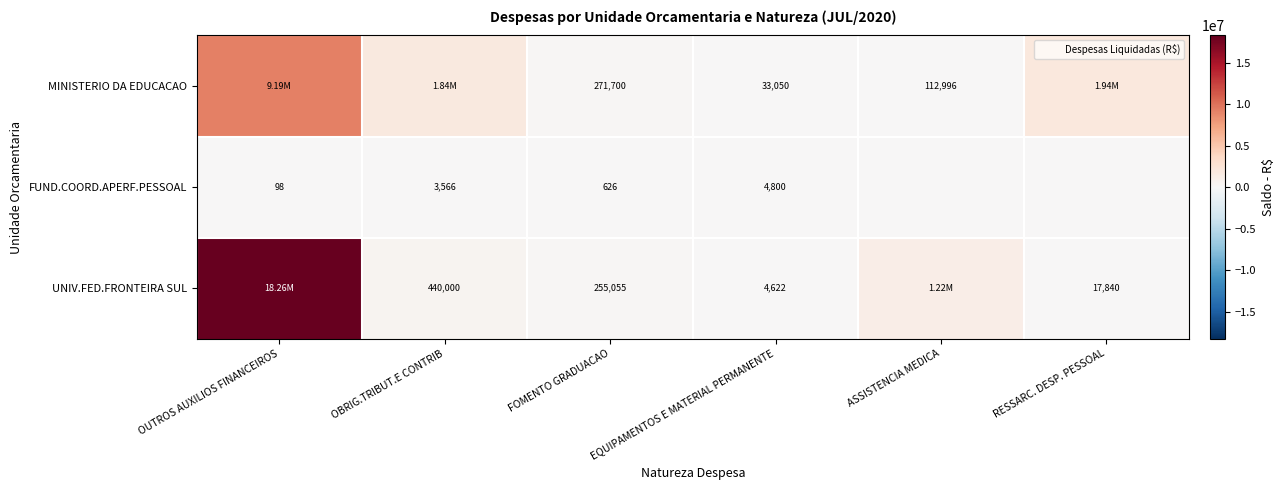

What is the difference between the maximum and minimum values in the UNIV.FED.FRONTEIRA SUL series?

18252650.2